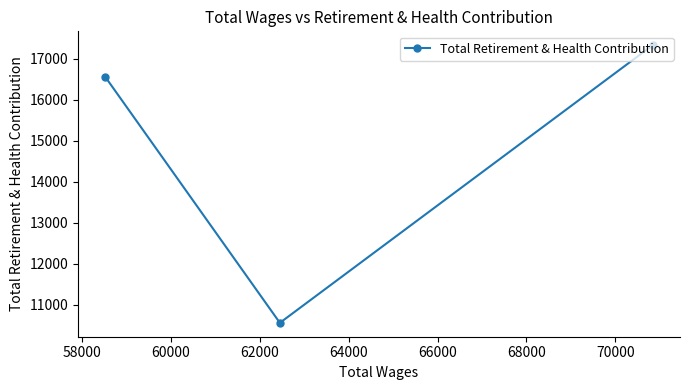

What is the value of the 1st point from the left?

16557